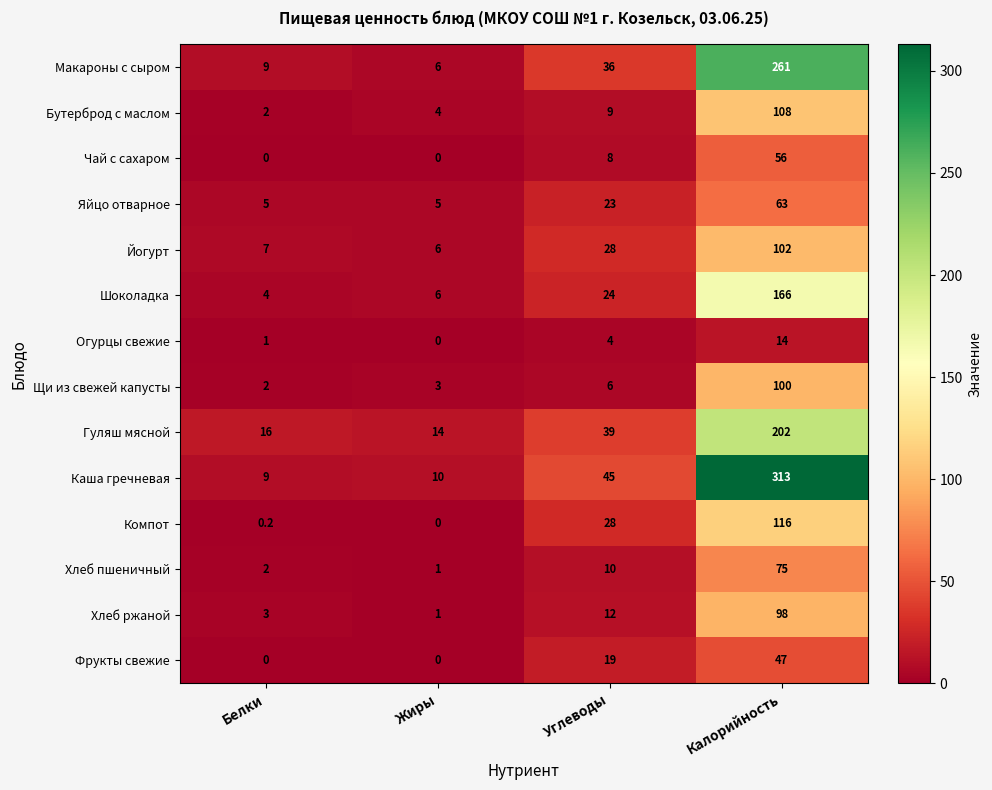

Which series has the largest total across all categories?

Каша гречневая